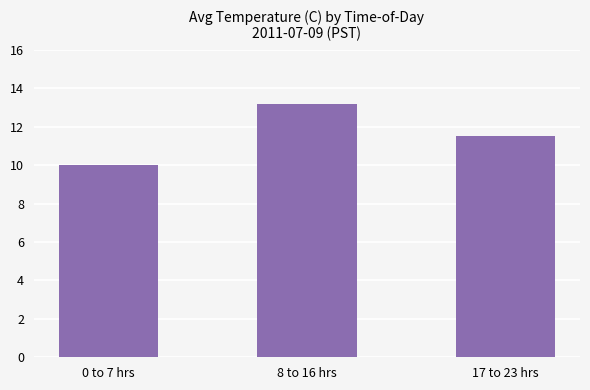

What is the approximate value at 17 to 23 hrs?

11.5